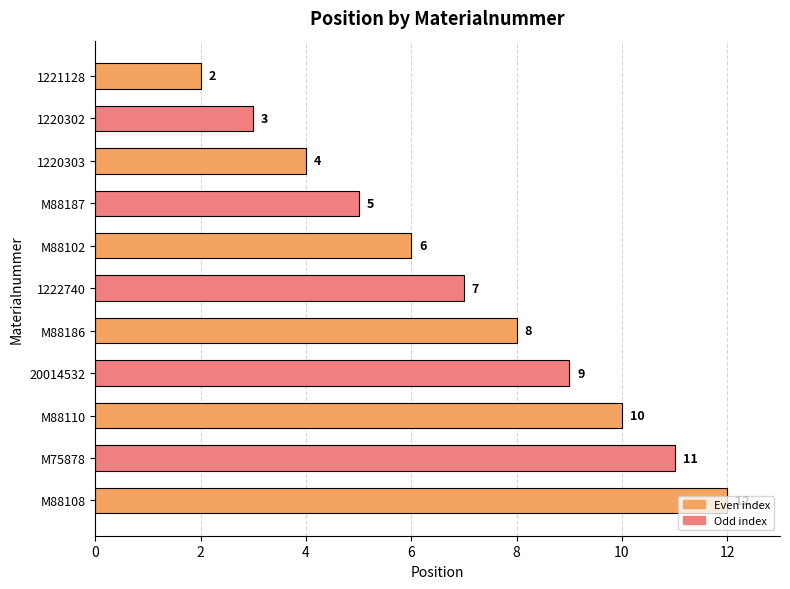

Are the bars horizontal?

Yes